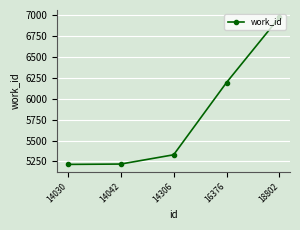

What is the average value?

5787